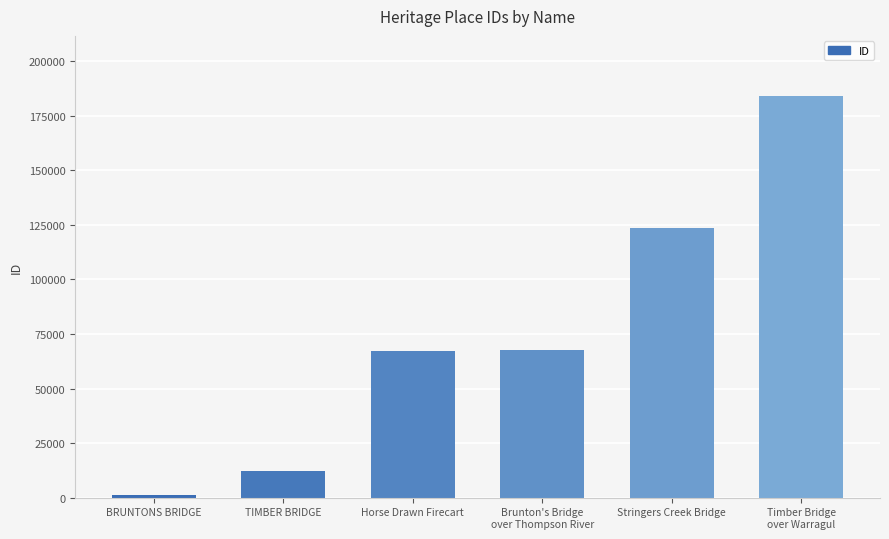

Between Brunton's Bridge
over Thompson River and BRUNTONS BRIDGE, which is larger?

Brunton's Bridge
over Thompson River